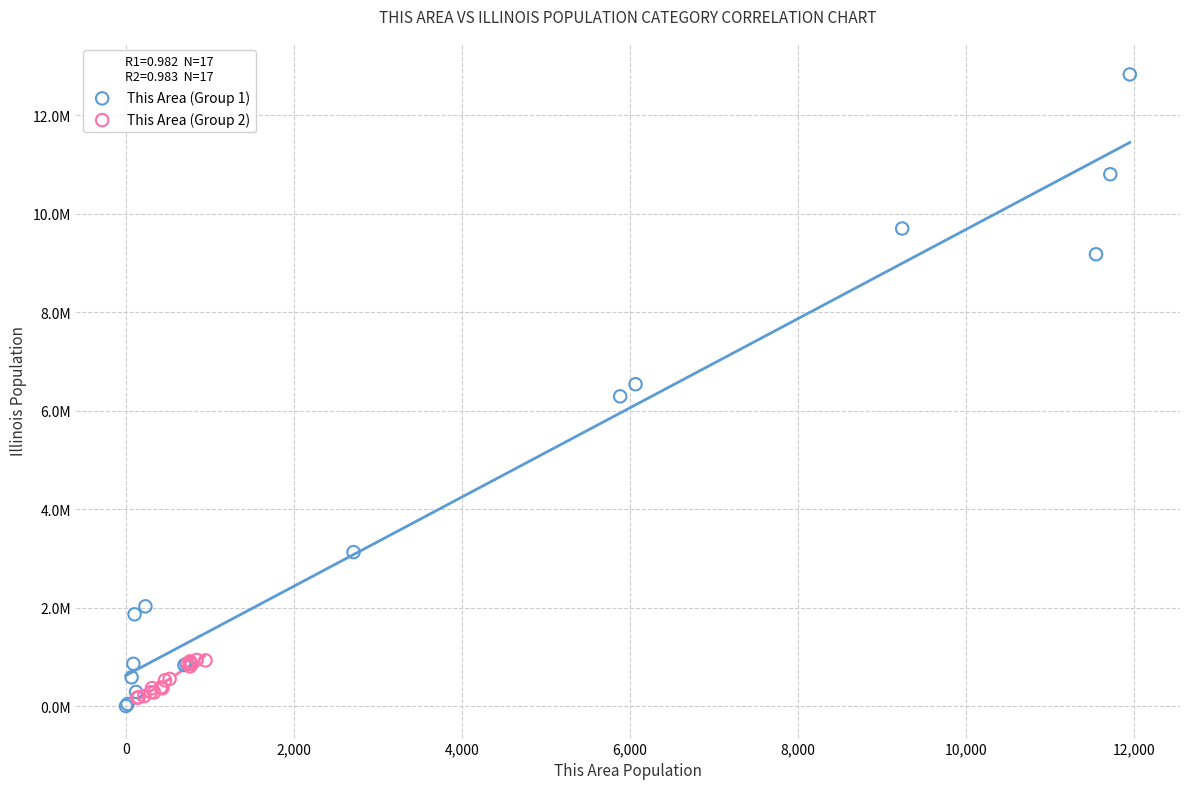

Which series contains the highest Y value?

This Area (Group 1)